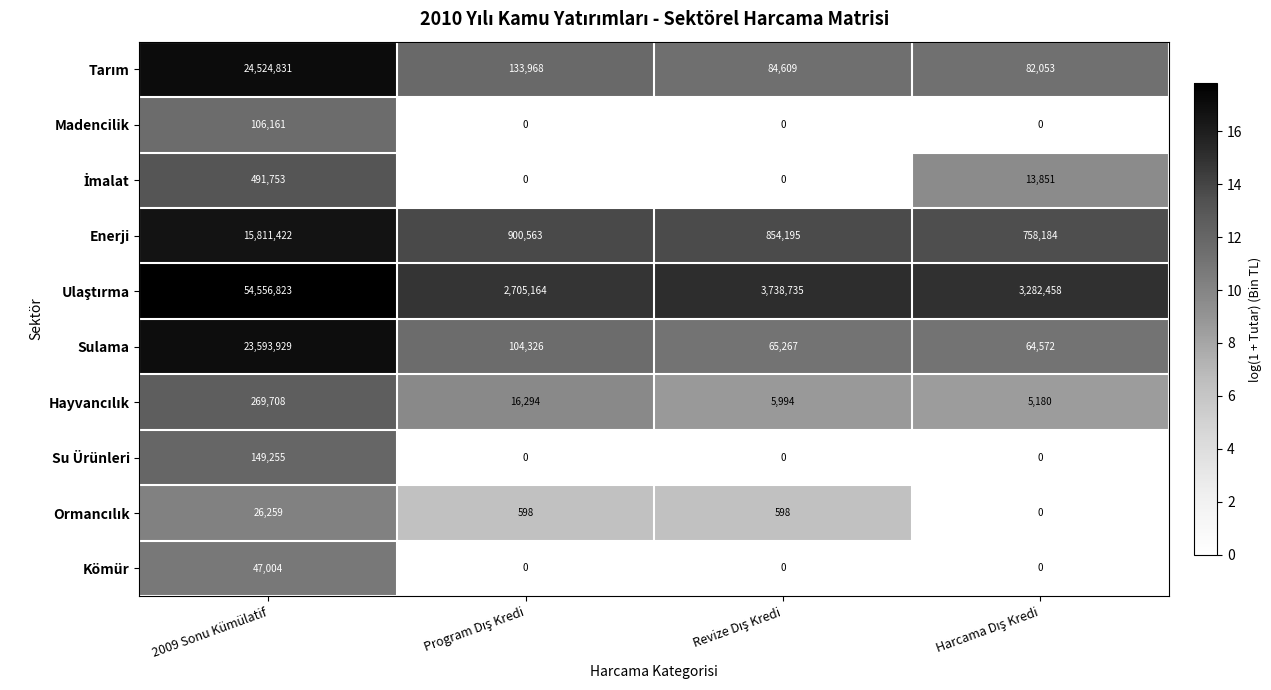

What is the approximate value of Kömür at 2009 Sonu Kümülatif?

47004